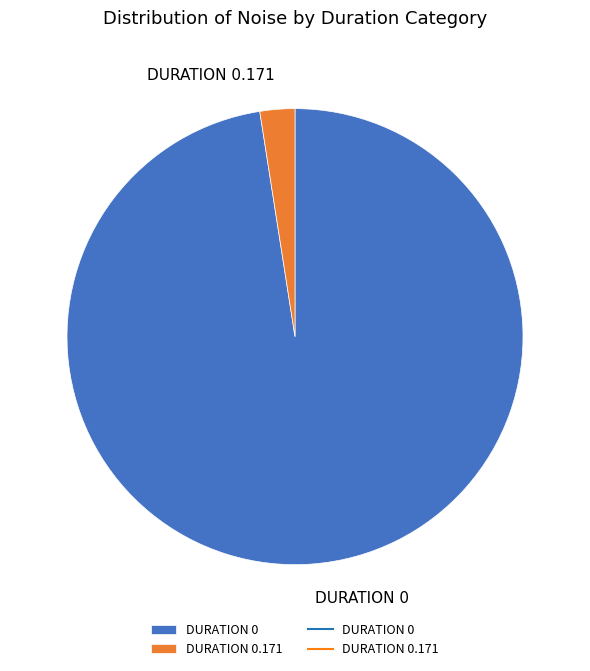

What is the ratio of the value at DURATION 0 to the value at DURATION 0.171?

39.5